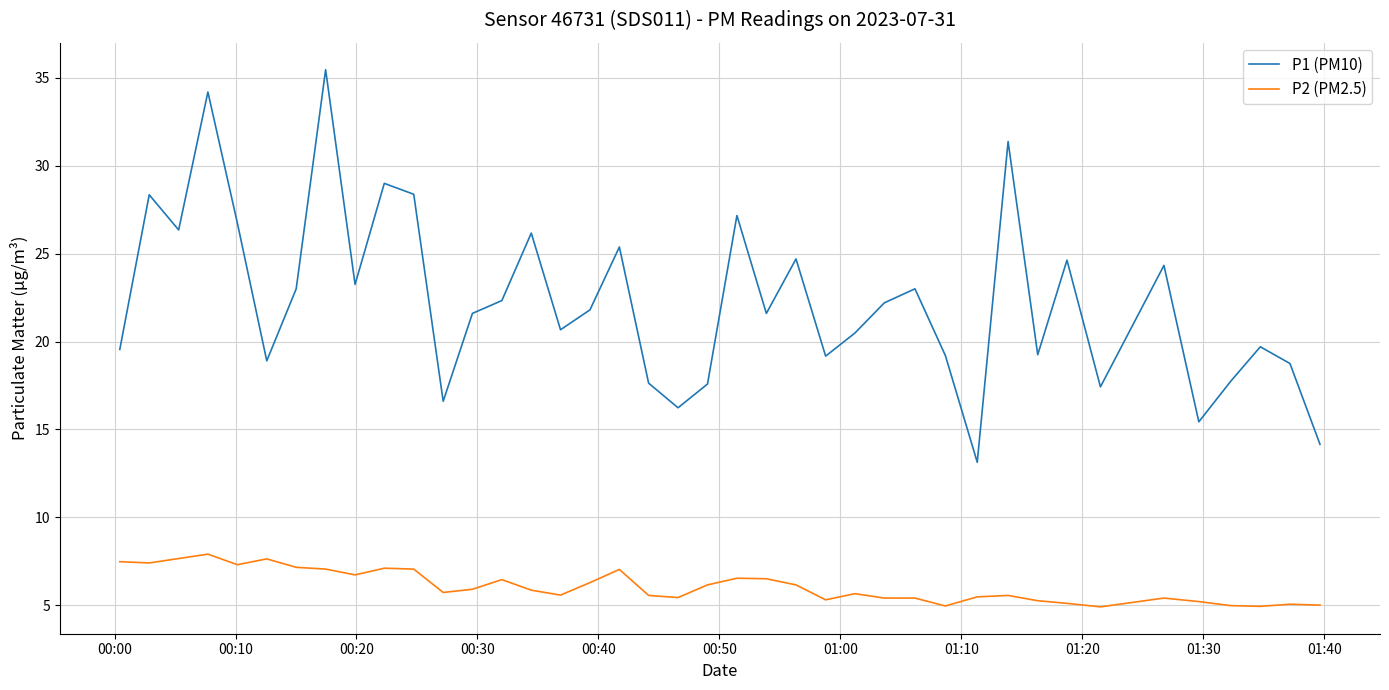

What is the greatest value displayed?

35.5